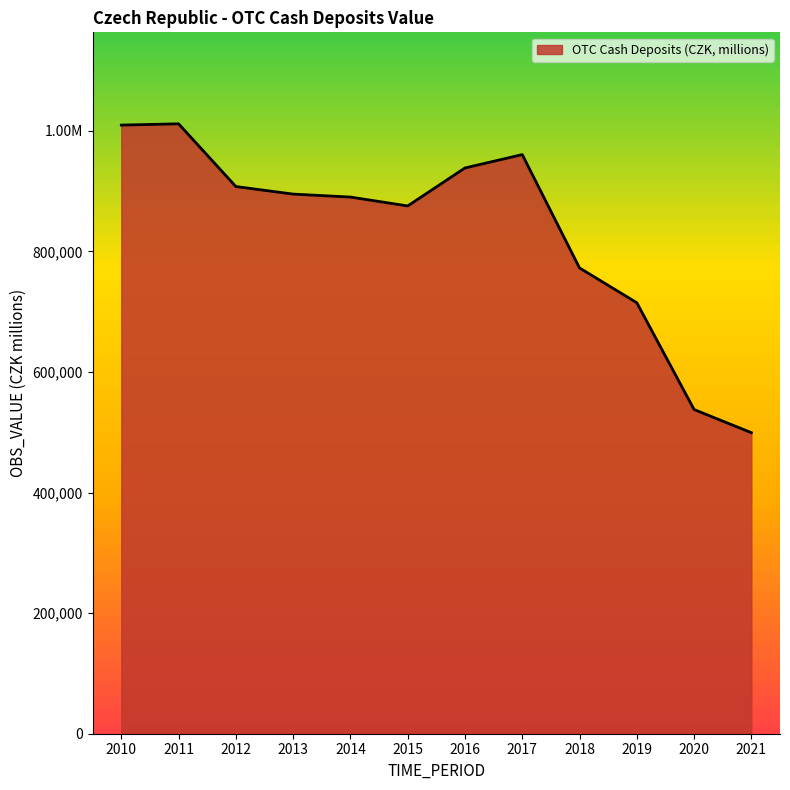

Does the chart display data point markers on the line(s)?

No